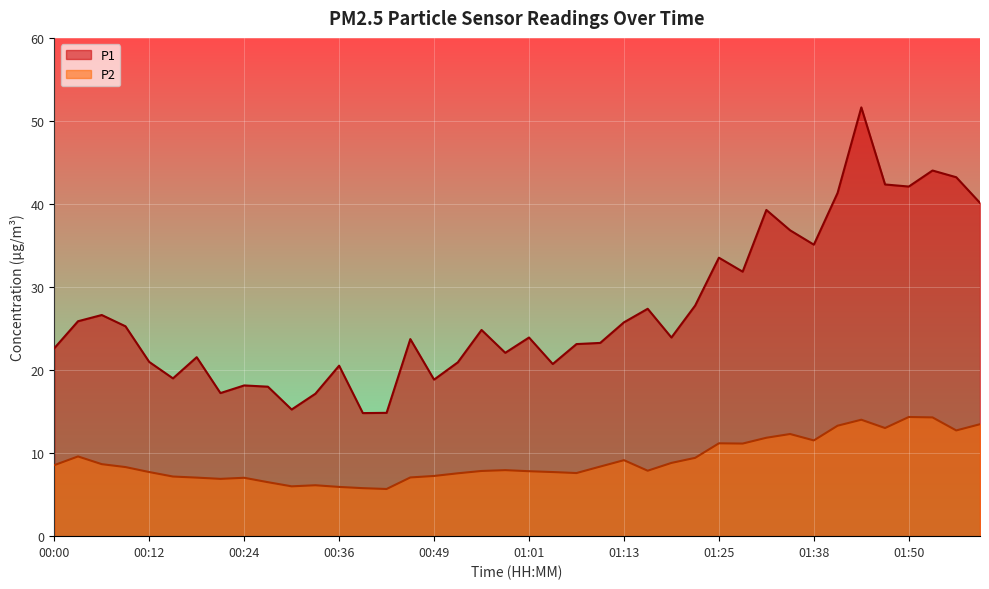

What is the difference between the second highest and minimum values in the P2 series?

8.6